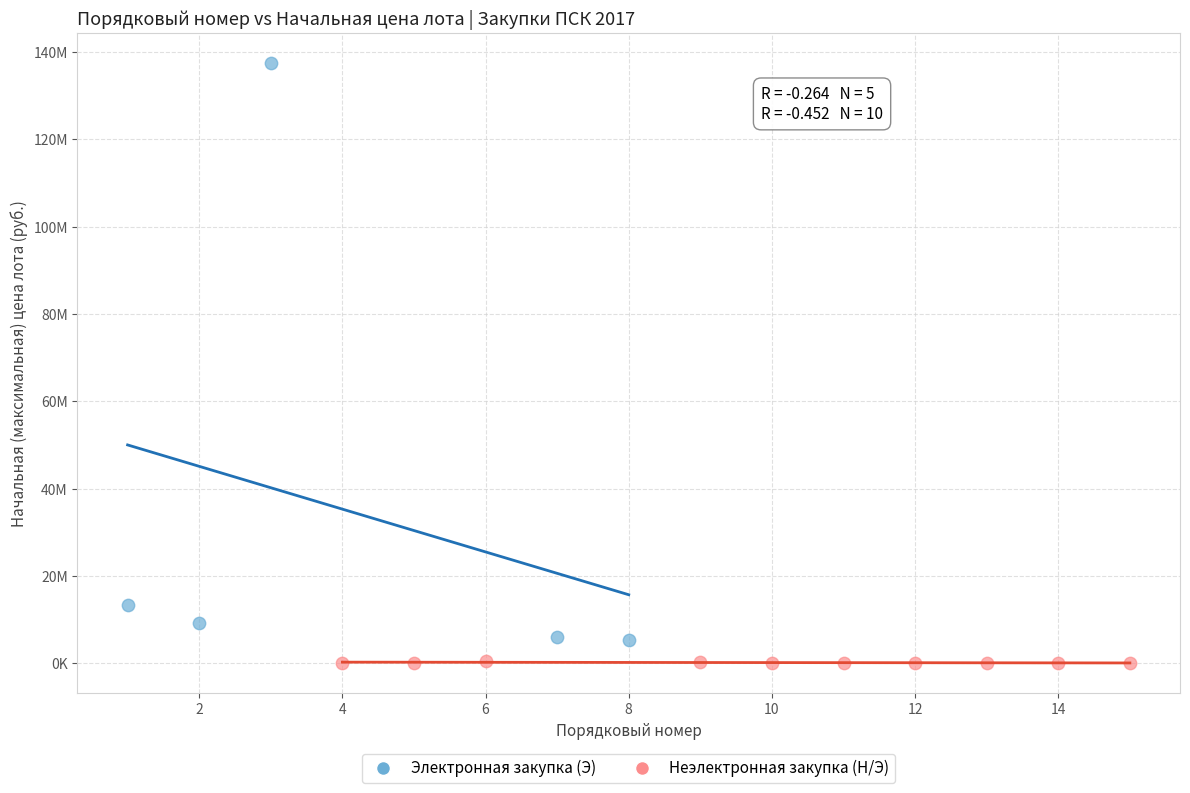

What are all the series names shown in the legend?

Электронная закупка (Э), Неэлектронная закупка (Н/Э)